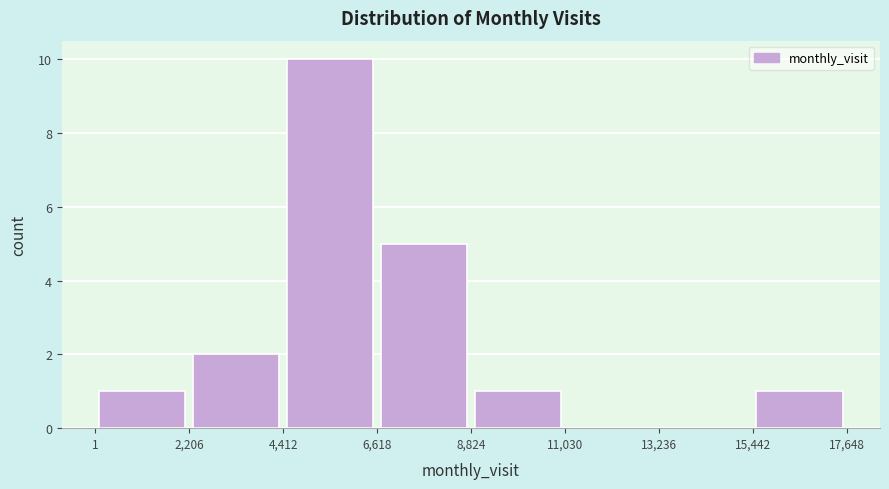

Which range on the x-axis has the tallest bar?

4,412 to 6,618